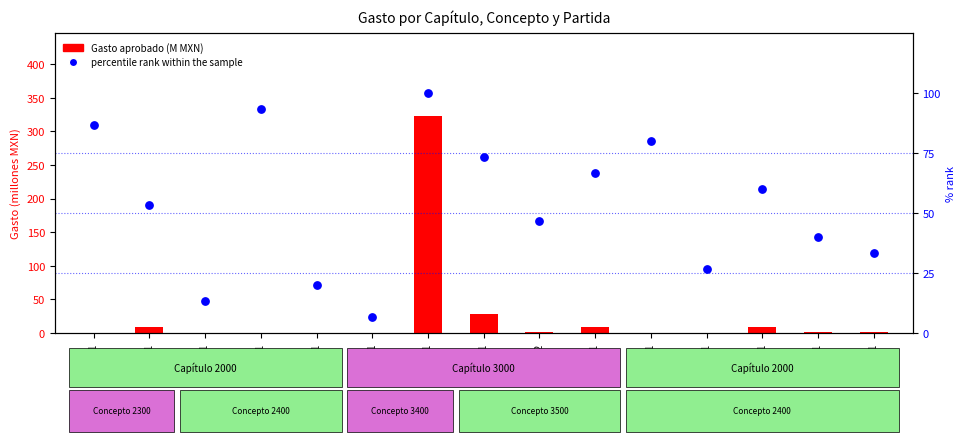

What are all the series names shown in the legend?

Gasto aprobado (M), percentile rank within the sample